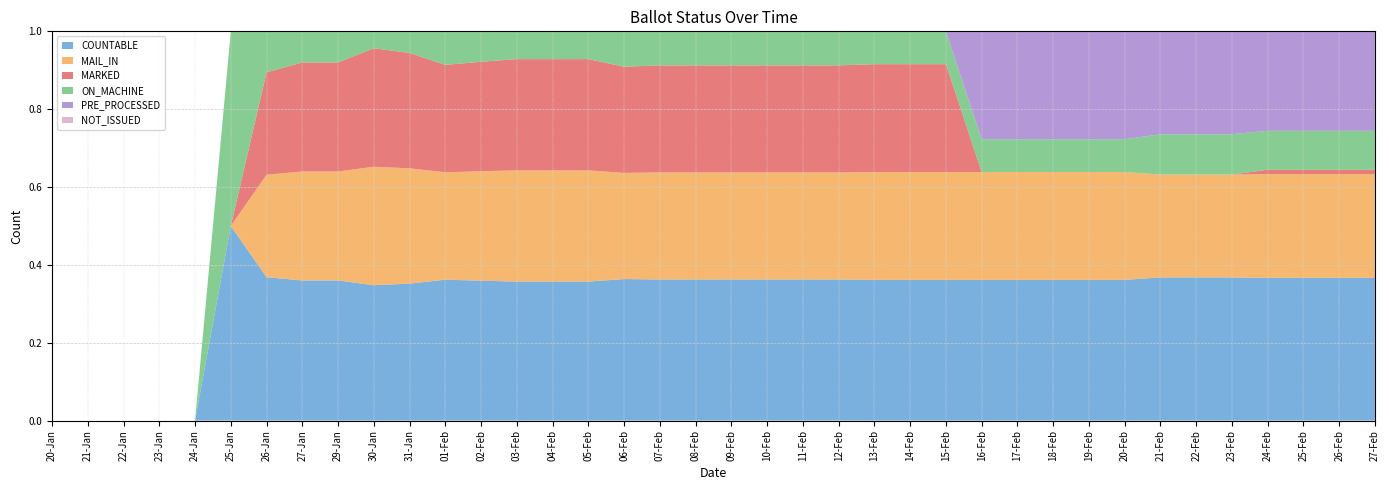

Reading left to right, transcribe all the data shown in this chart.

COUNTABLE: 0	0	0	0	0	2	7	9	9	16	19	21	23	25	25	25	28	29	29	29	29	29	29	30	30	30	30	30	30	30	30	32	32	32	33	33	33	33
MAIL_IN: 0	0	0	0	0	0	5	7	7	14	16	16	18	20	20	20	21	22	22	22	22	22	22	23	23	23	23	23	23	23	23	23	23	23	24	24	24	24
MARKED: 0	0	0	0	0	0	5	7	7	14	16	16	18	20	20	20	21	22	22	22	22	22	22	23	23	23	0	0	0	0	0	0	0	0	1	1	1	1
ON_MACHINE: 0	0	0	0	0	2	2	2	2	2	3	5	5	5	5	5	7	7	7	7	7	7	7	7	7	7	7	7	7	7	7	9	9	9	9	9	9	9
PRE_PROCESSED: 0	0	0	0	0	0	0	0	0	0	0	0	0	0	0	0	0	0	0	0	0	0	0	0	0	0	23	23	23	23	23	23	23	23	23	23	23	23
NOT_ISSUED: 0	0	0	0	0	0	0	0	0	0	0	0	0	0	0	0	0	0	0	0	0	0	0	0	0	0	0	0	0	0	0	0	0	0	0	0	0	0